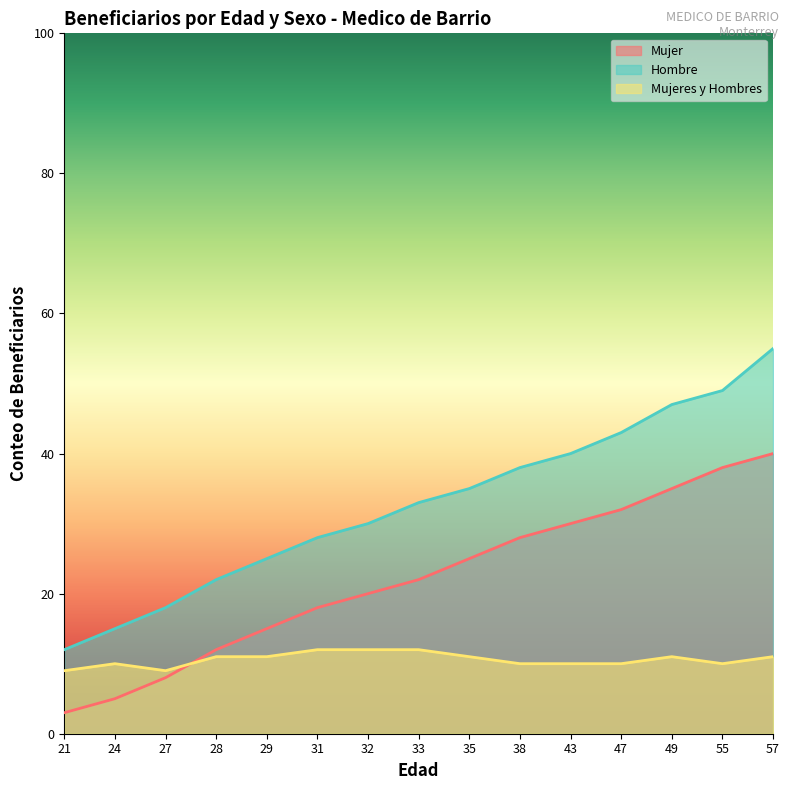

What is the difference between the Mujeres y Hombres values at 49 and 43?

1